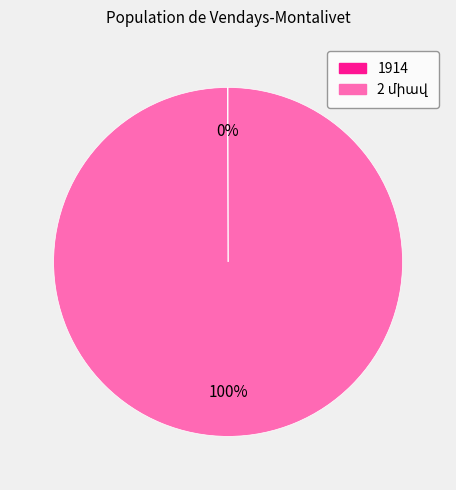

To the nearest percent, what is the average slice percentage?

50%